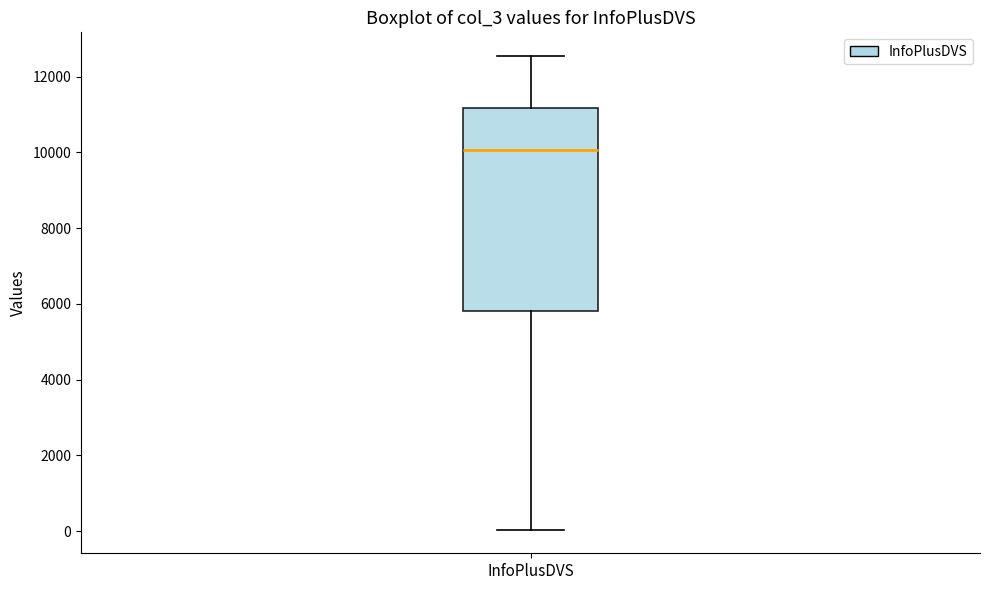

Read this box plot against the y-axis: the position of the median line, the range covered by the box, and the ends of both whiskers. The values are not printed on the chart, so give them approximately, as read against the axis.

median 10000, box 5800 to 11200, whiskers 0 to 12600